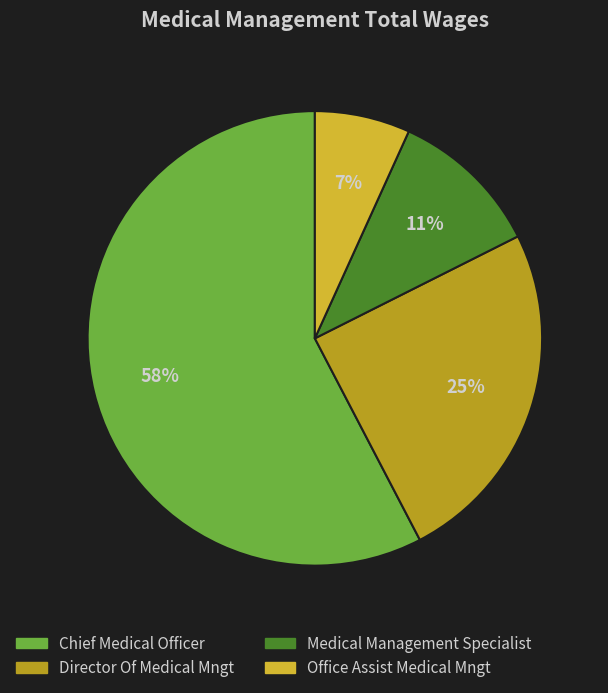

To the nearest percent, what is the combined percentage of Chief Medical Officer and Office Assist Medical Mngt?

64%